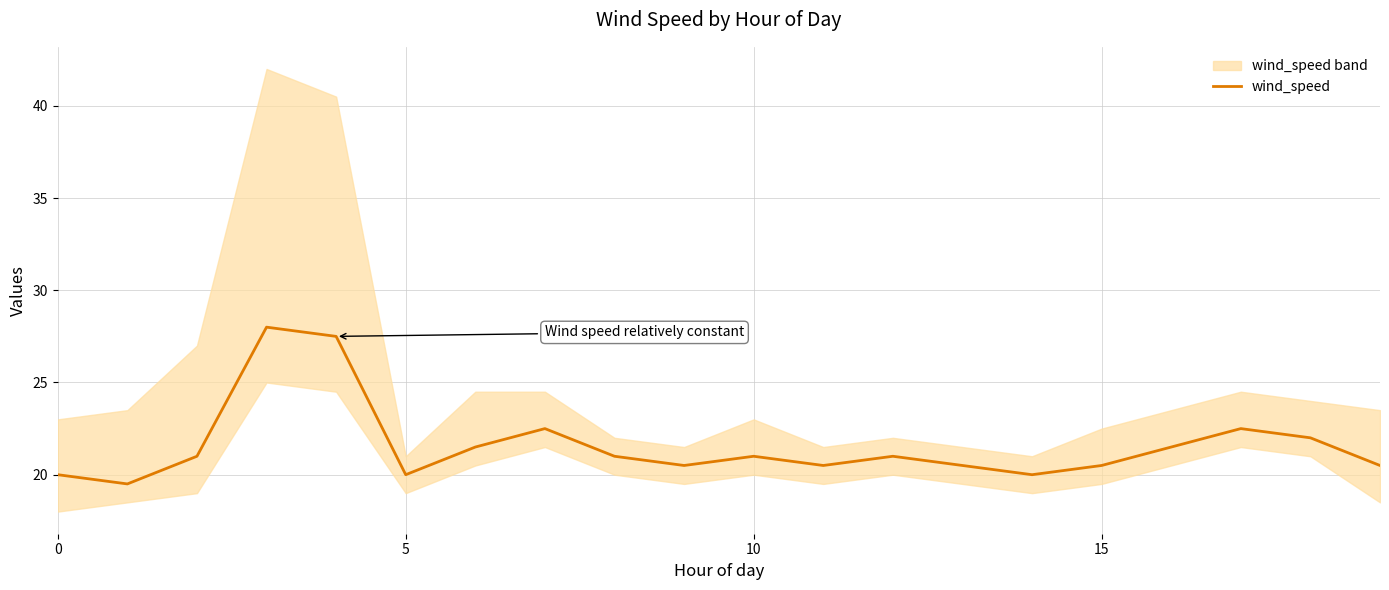

What is the approximate value at 17?

22.5